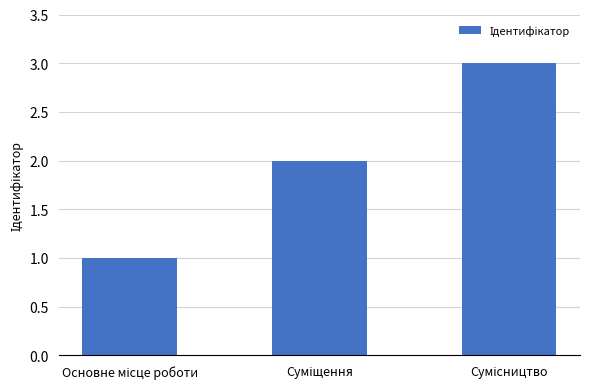

What is the greatest value displayed?

3